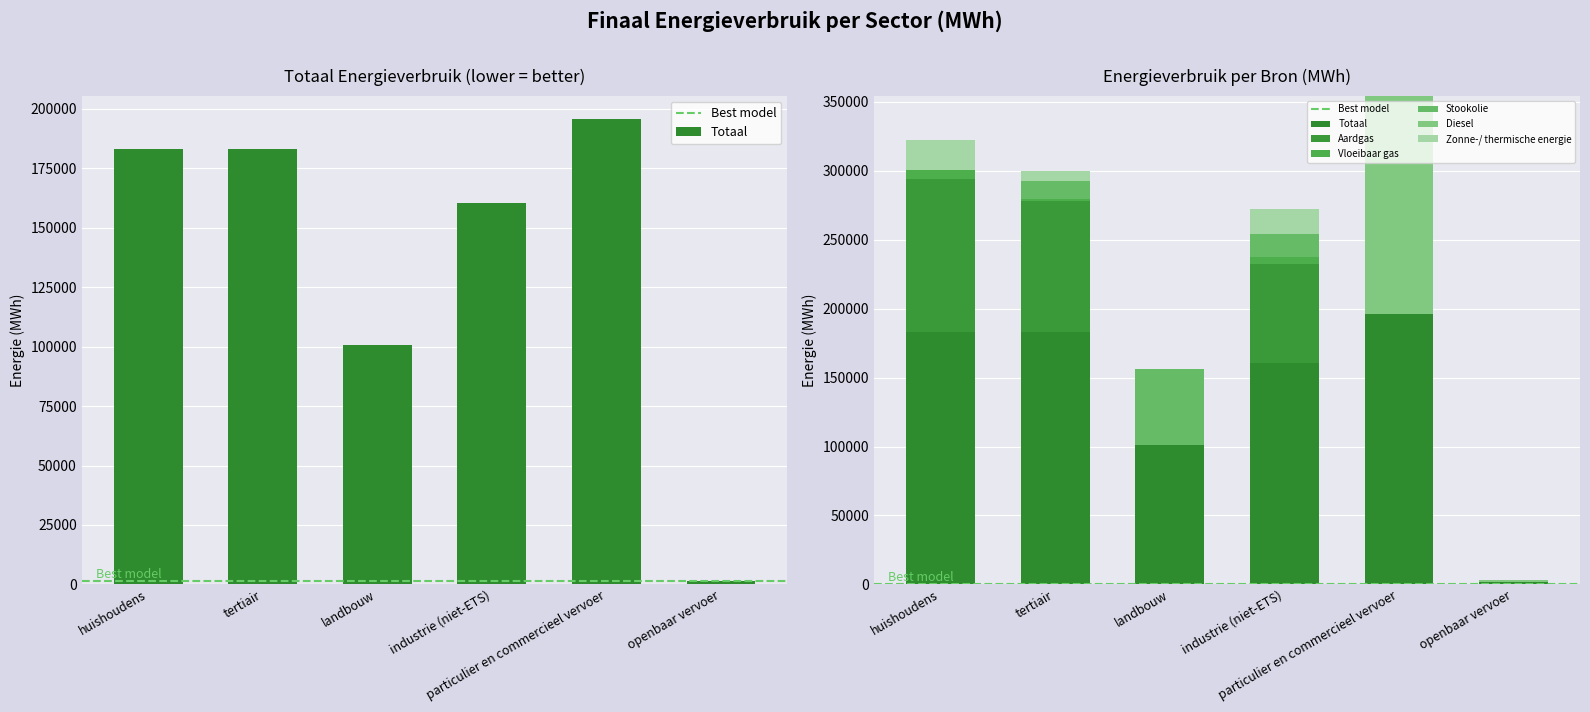

Is the value of Diesel at landbouw greater than the value of Vloeibaar gas at particulier en commercieel vervoer?

No